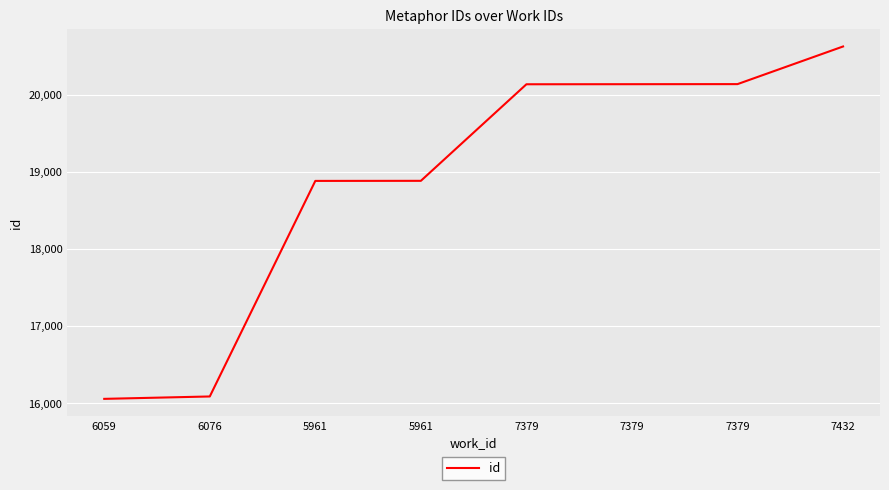

List the labels in order of value, smallest first.

6059, 6076, 5961, 5961, 7379, 7379, 7379, 7432